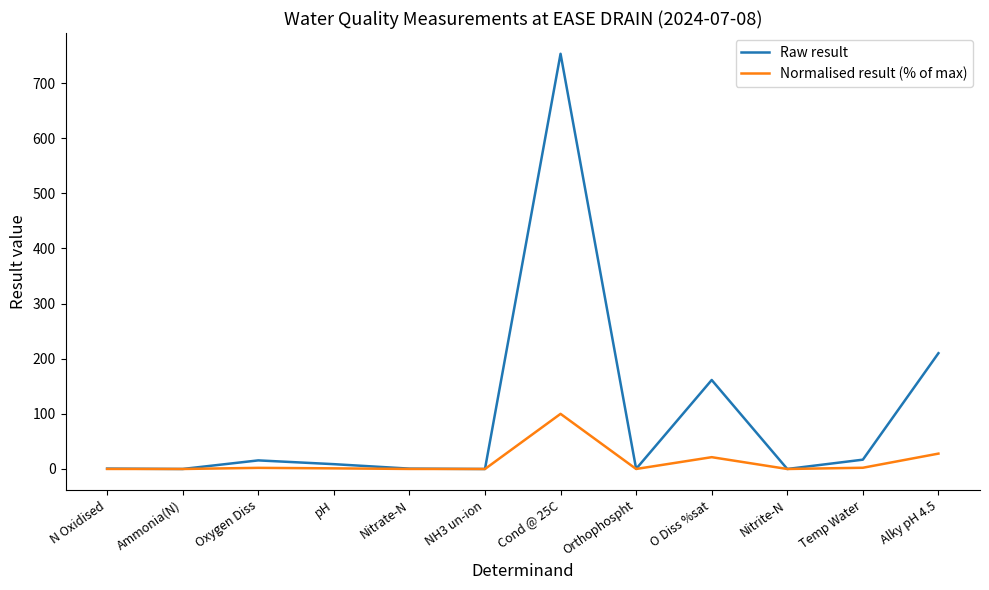

Which series has the largest total across all categories?

Raw result